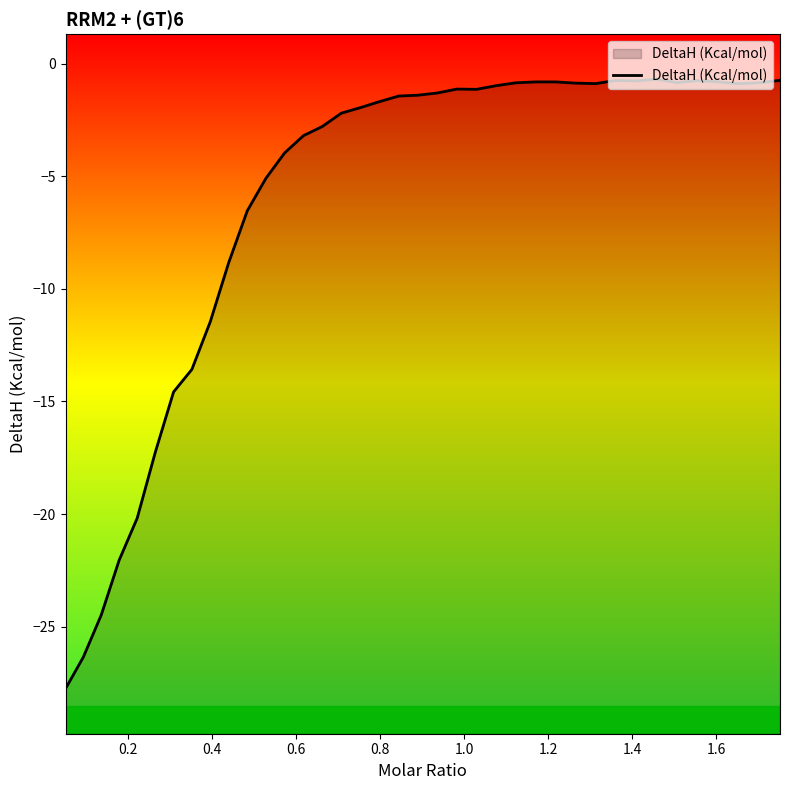

What is the smallest value displayed?

-27.8